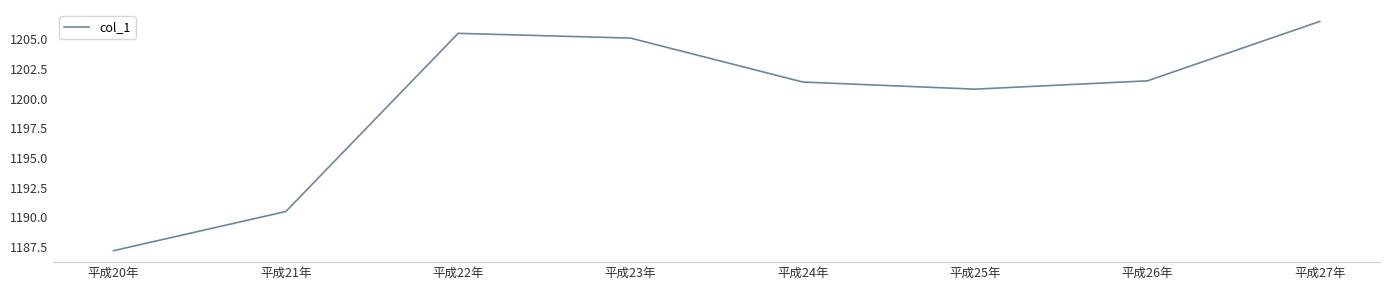

How many interior local peaks (higher than both neighbors) does the data have?

1